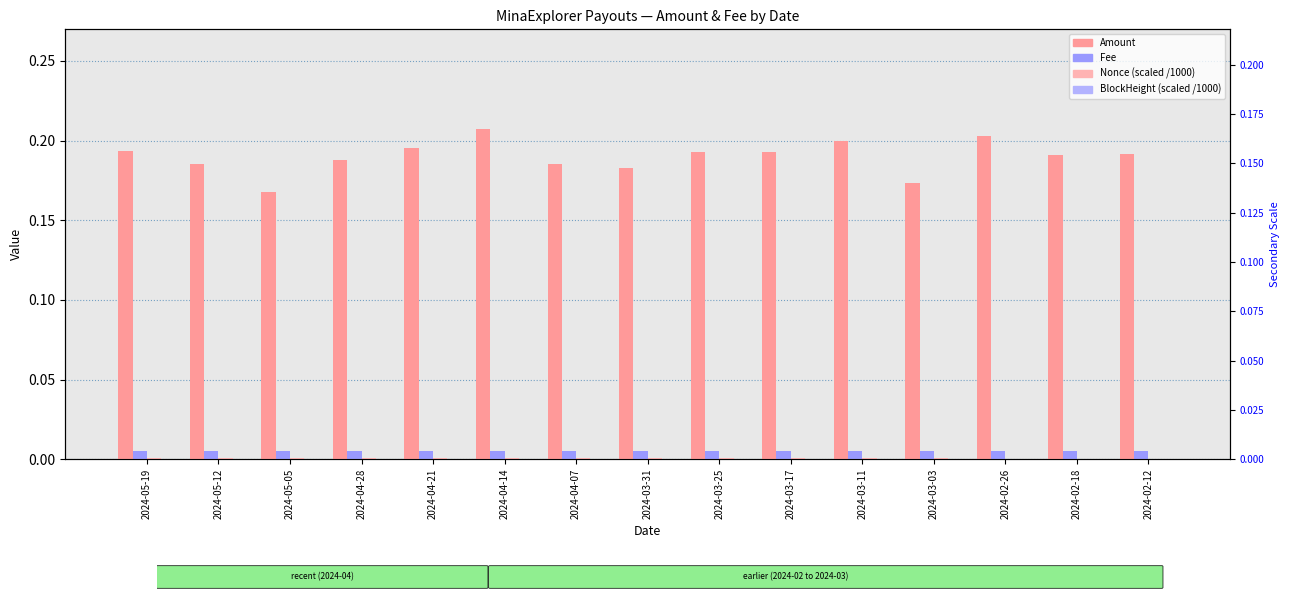

Is the value of Fee at 2024-05-05 greater than the value of Amount at 2024-04-14?

No